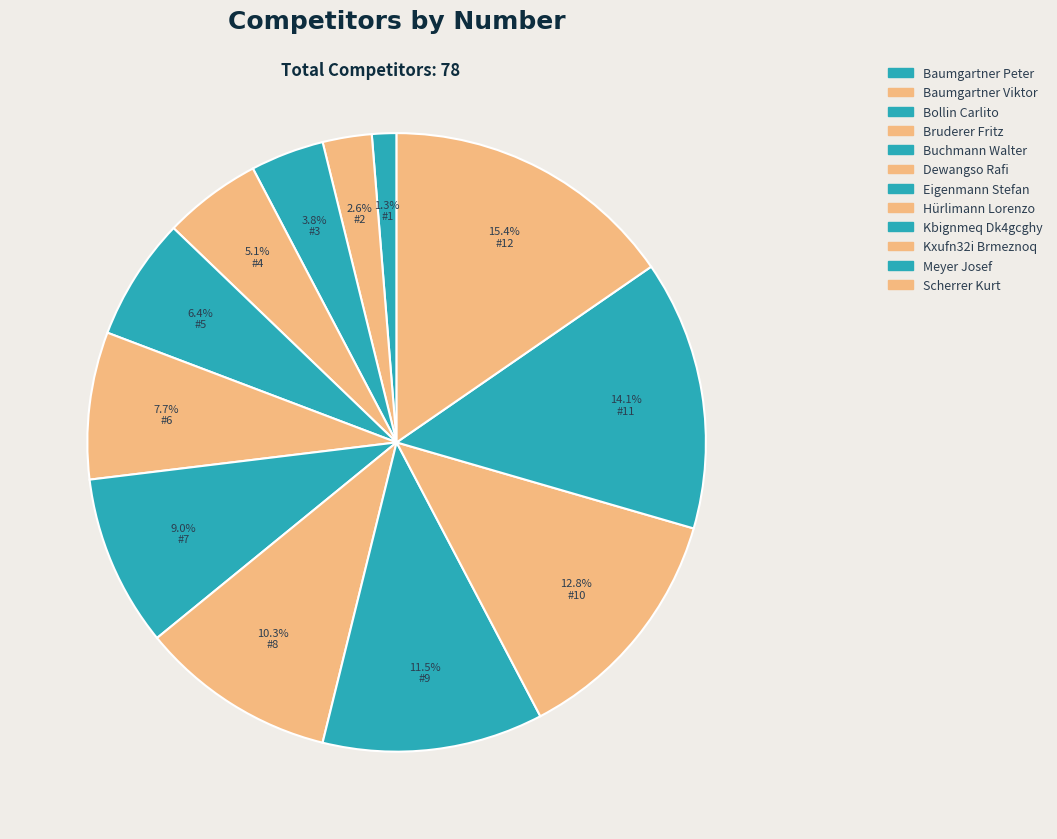

How many segments does this pie chart have?

12